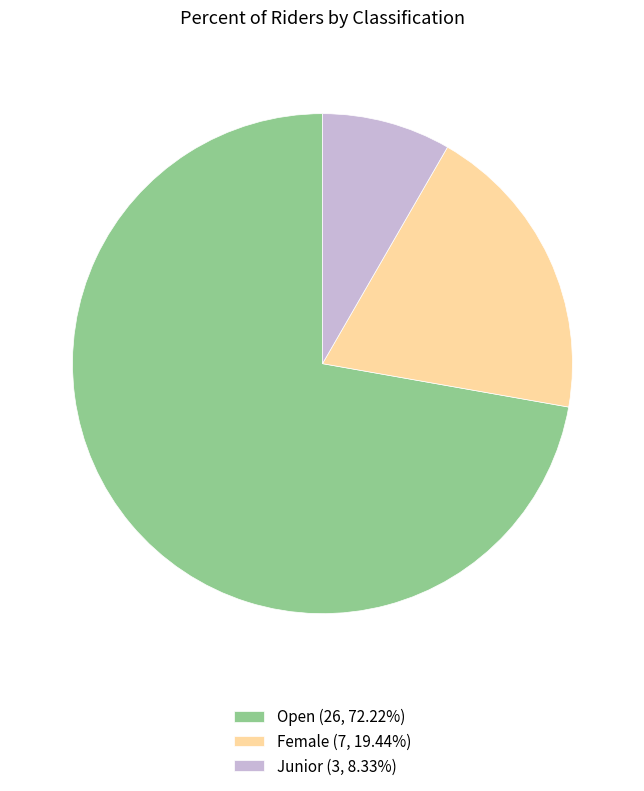

Which slice is the largest?

Open